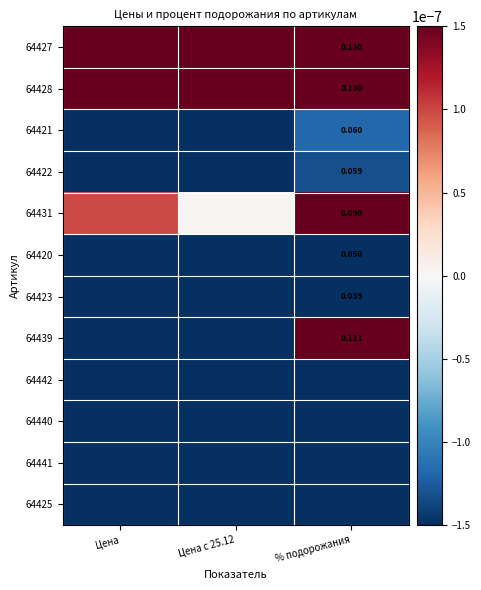

Which category has the lowest value across all series?

Цена